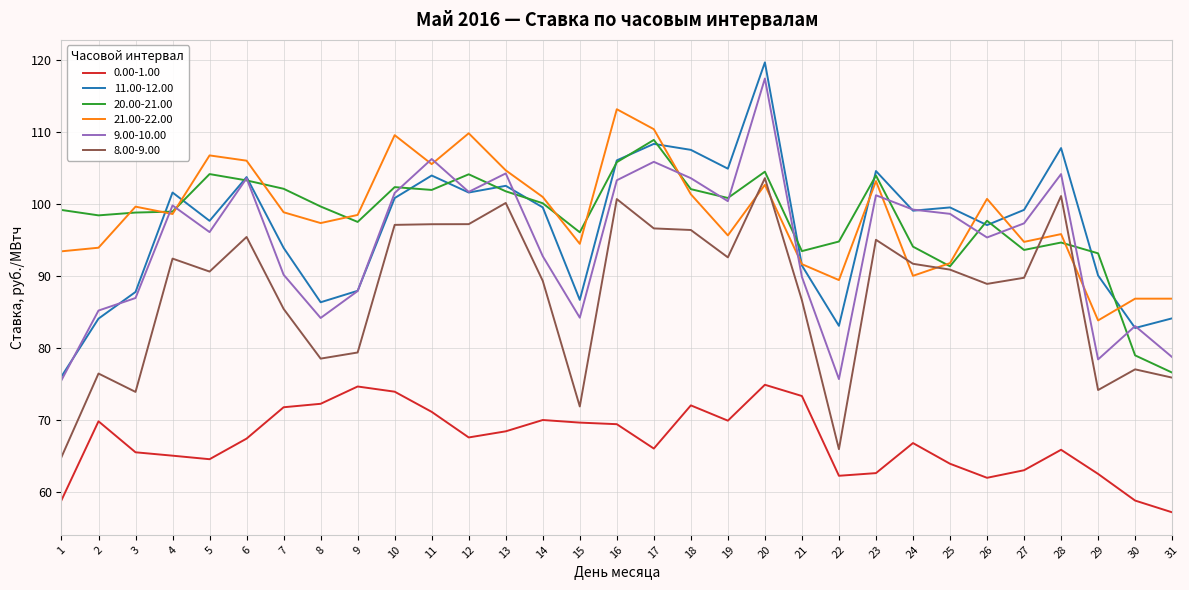

True or false: 20.00-21.00 and 9.00-10.00 intersect in this chart.

True